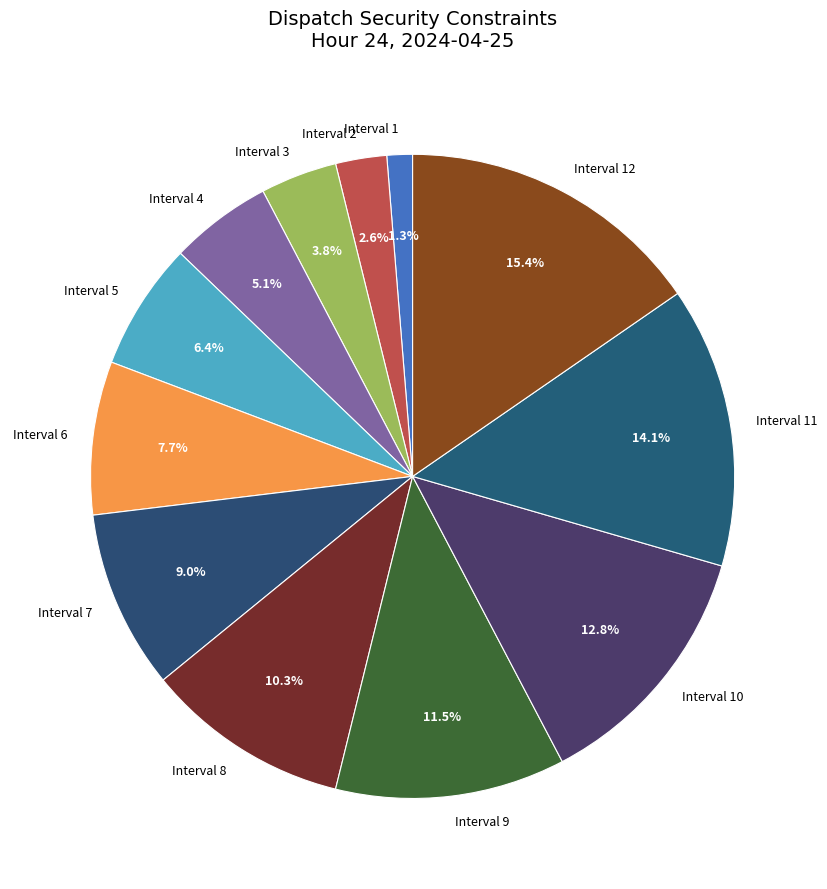

Which category has the smallest portion of the pie?

Interval 1